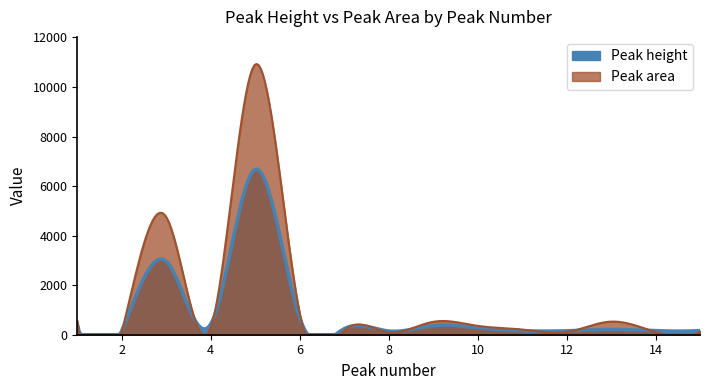

At which category is the sum across all series the highest?

5